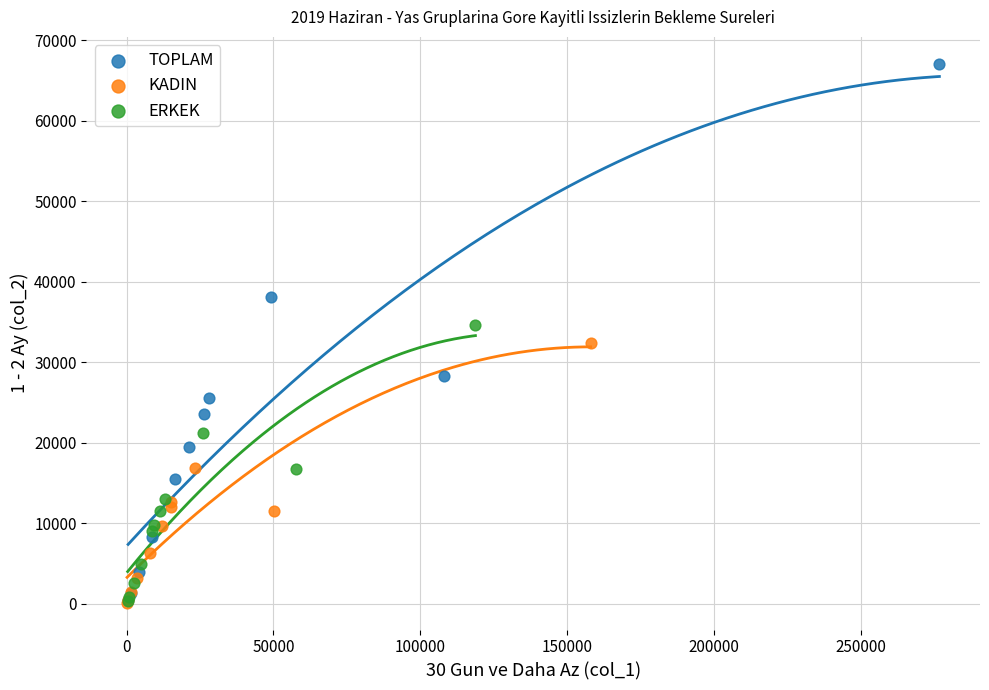

Which series contains the highest Y value?

TOPLAM